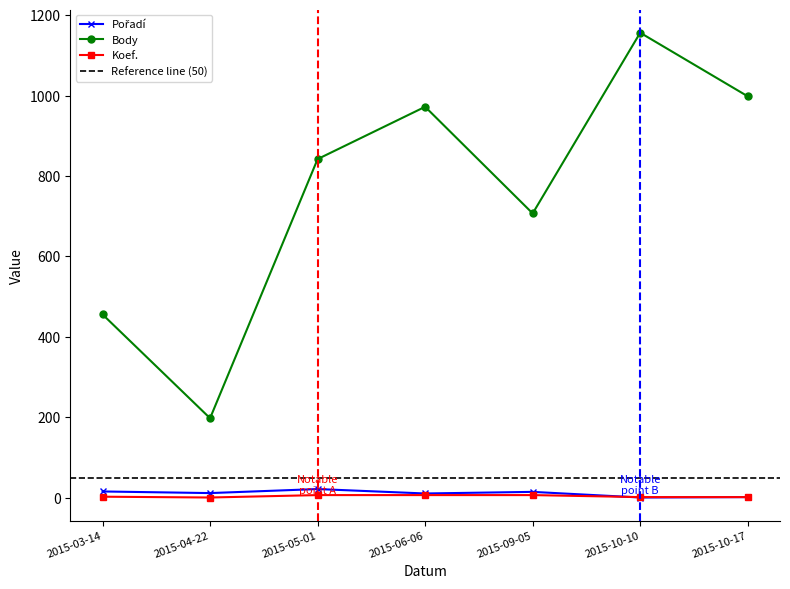

Which series has the largest total across all categories?

Body